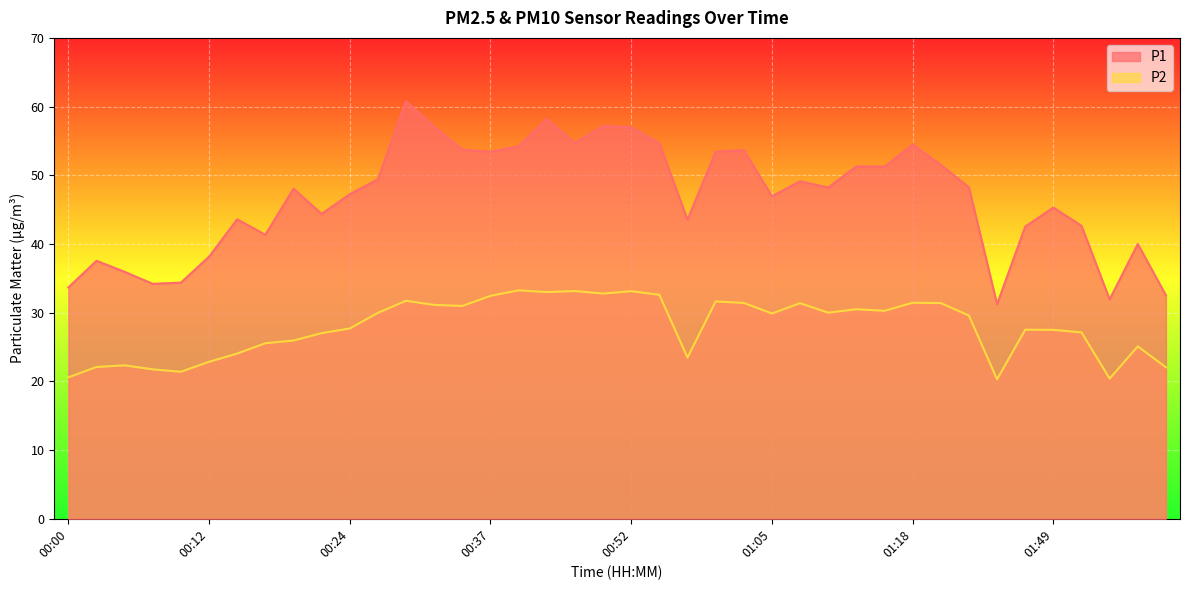

At which label is P2 closest to 26?

00:19